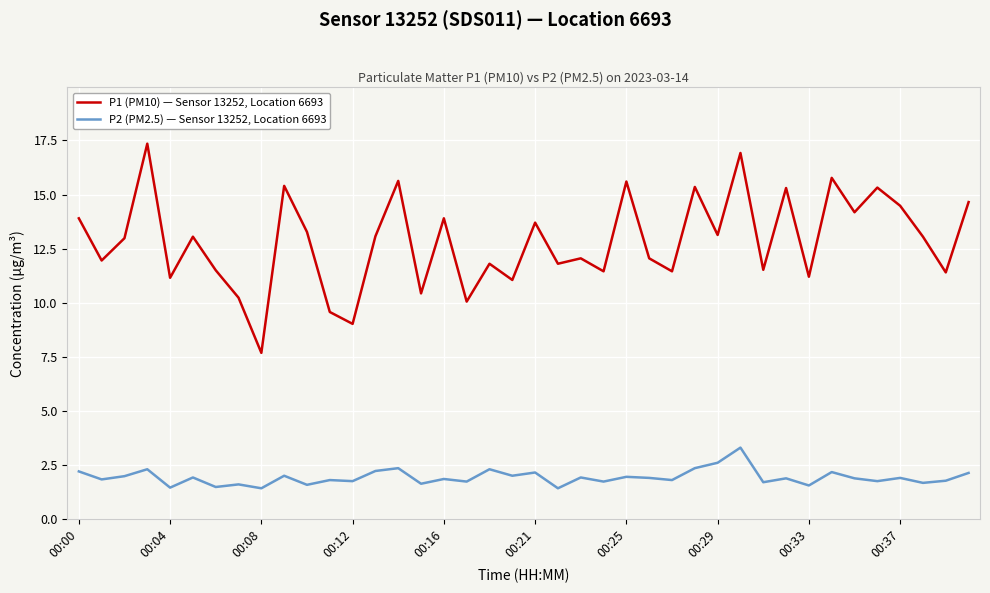

True or false: P1 (PM10) — Sensor 13252, Location 6693 and P2 (PM2.5) — Sensor 13252, Location 6693 intersect in this chart.

False